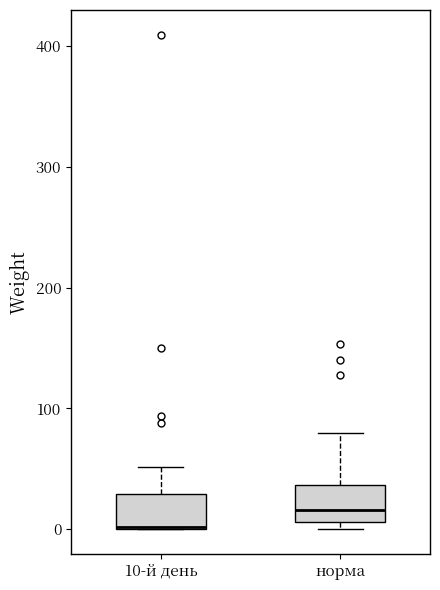

Reading left to right, transcribe this box plot: for each box, give where its median line is, the range the box spans, and where its two whiskers end, as read against the y-axis. The values are not printed on the chart, so give them approximately, as read against the axis.

10-й день: median 0 (drawn on the box's lower edge), box 0 to 30, whiskers 0 to 50
норма: median 20, box 10 to 40, whiskers 0 to 80